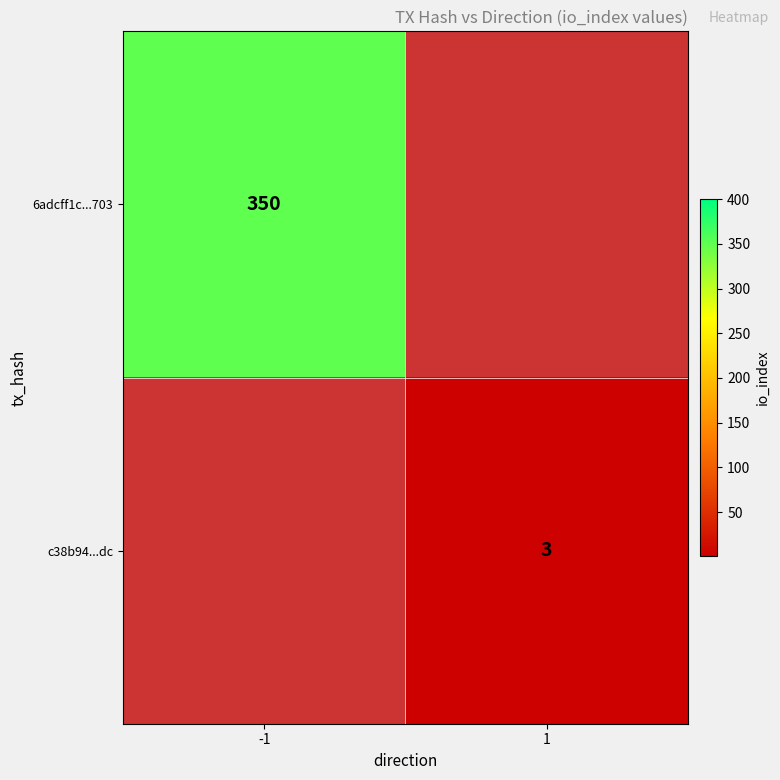

The 6adcff1c...703 series shows 163 at -1. True or false?

False